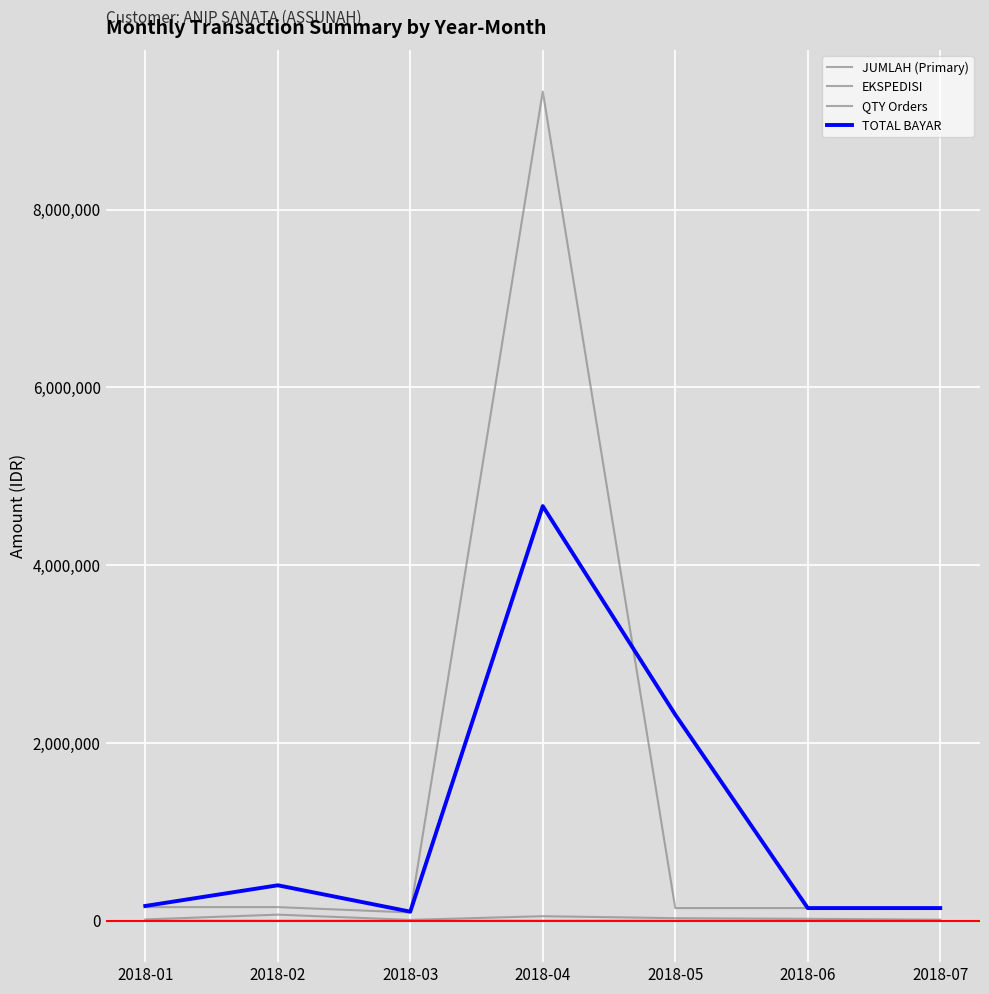

Reading left to right, what are all the values shown in this chart?

JUMLAH (Primary): 2018-01=152600	2018-02=152600	2018-03=92575	2018-04=9327500	2018-05=141838	2018-06=141838	2018-07=141838
EKSPEDISI: 2018-01=14000	2018-02=68000	2018-03=9000	2018-04=50500	2018-05=28000	2018-06=21000	2018-07=11000
QTY Orders: 2018-01=1	2018-02=1	2018-03=1	2018-04=200	2018-05=1	2018-06=1	2018-07=1
TOTAL BAYAR: 2018-01=165600	2018-02=398200	2018-03=101575	2018-04=4663750	2018-05=2317732	2018-06=141838	2018-07=141838